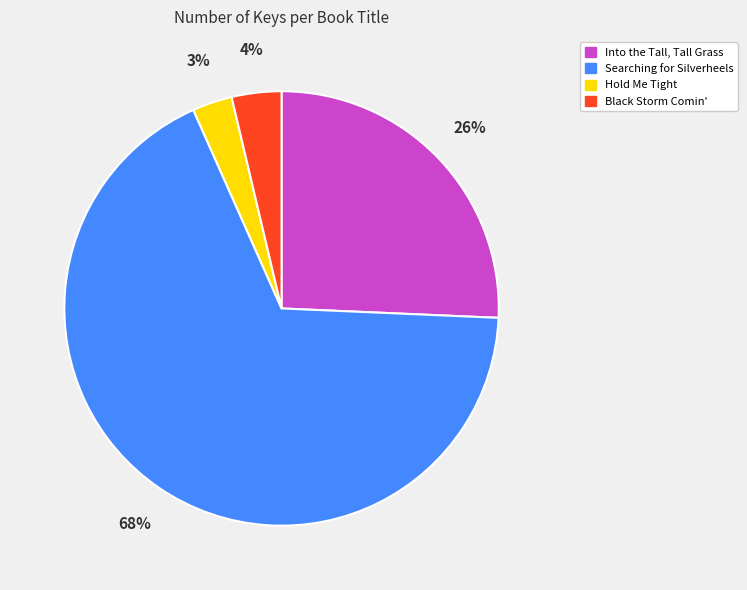

What percentage is the Black Storm Comin' slice, to the nearest percent?

4%